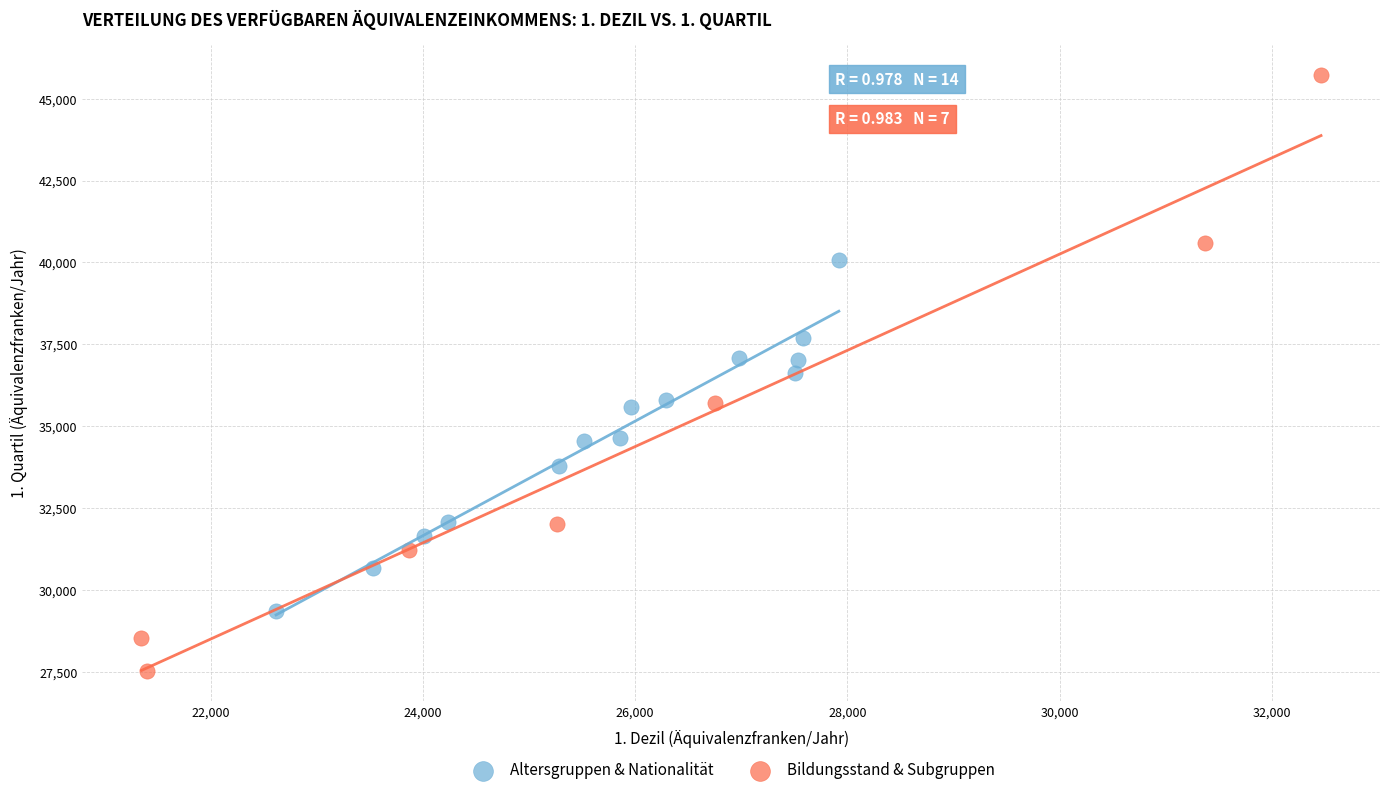

Which series contains the highest Y value?

Bildungsstand & Subgruppen